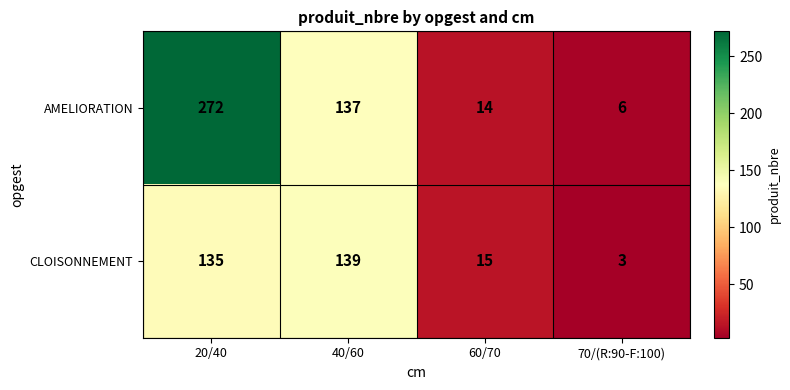

What is the minimum value shown in the chart?

3